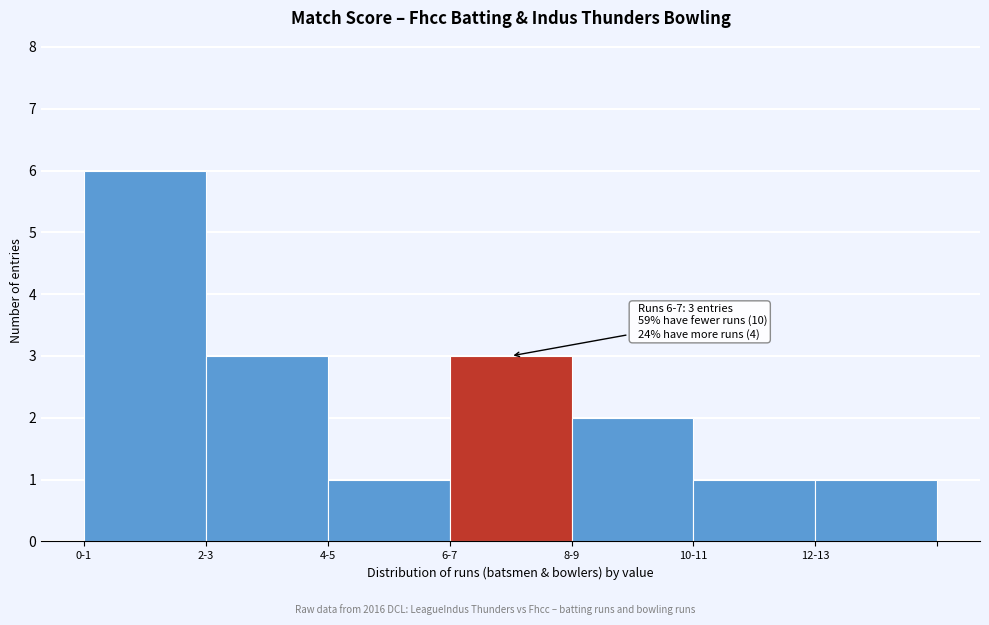

Reading left to right, extract all data points from this chart.

0-1=6	2-3=3	4-5=1	6-7=3	8-9=2	10-11=1	12-13=1